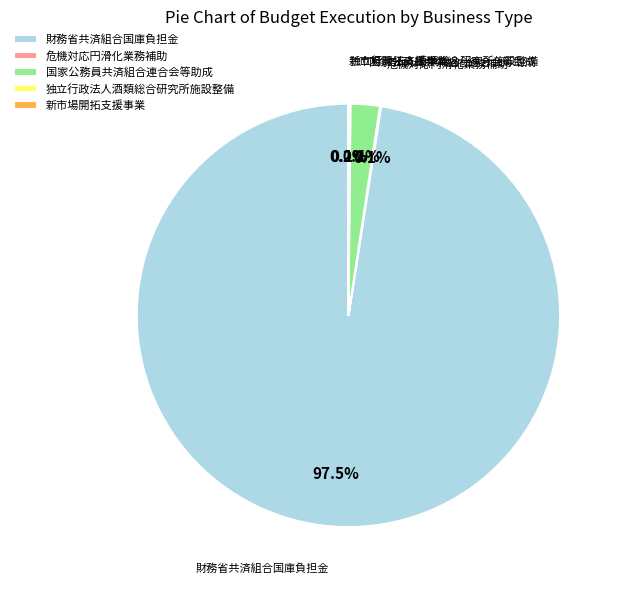

Is 財務省共済組合国庫負担金 the majority of the pie?

Yes